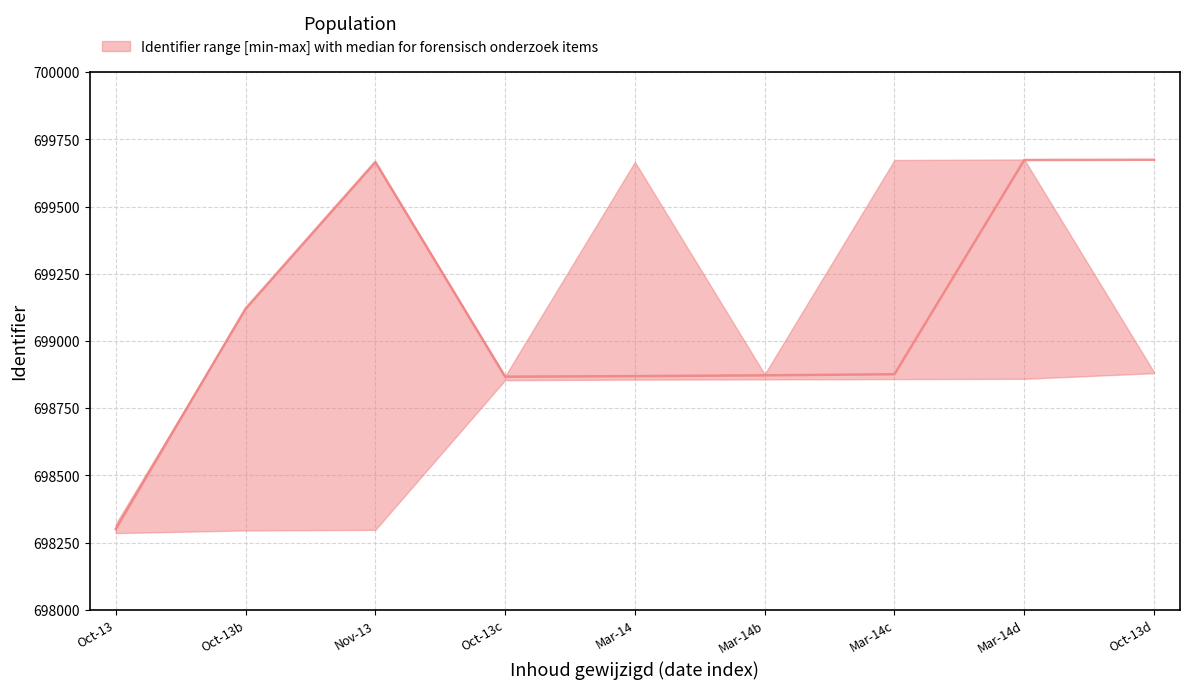

In upper, how many points are lower than both neighbors (excluding endpoints)?

2